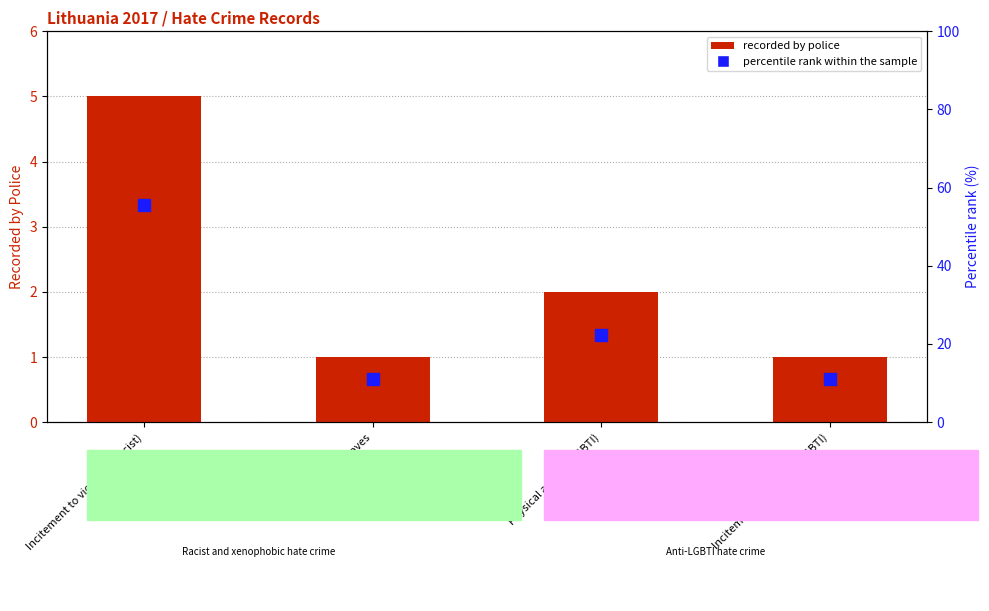

What is the average value of the percentile rank within the sample series?

25.0